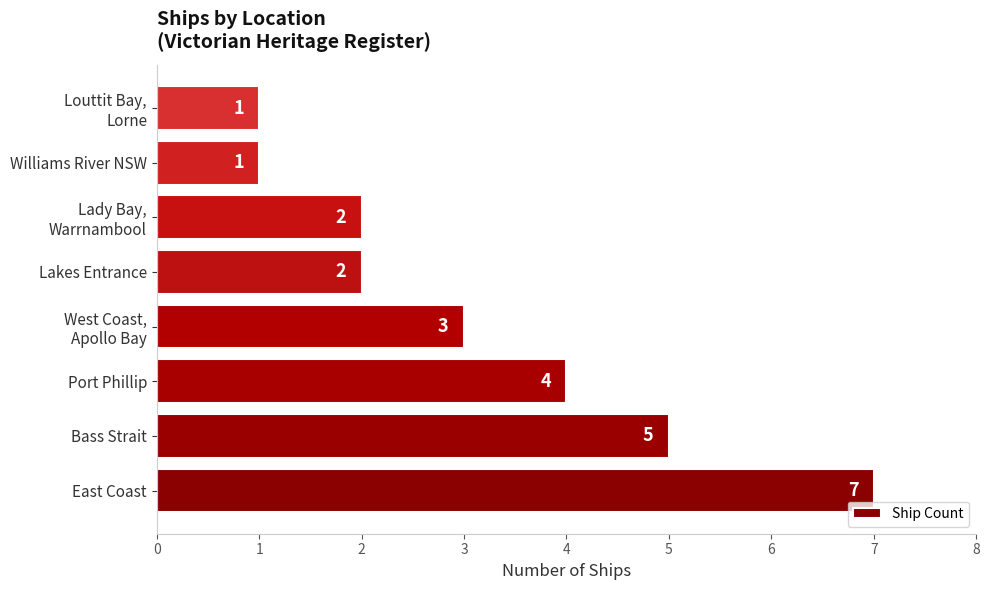

What is the minimum value shown in the chart?

1